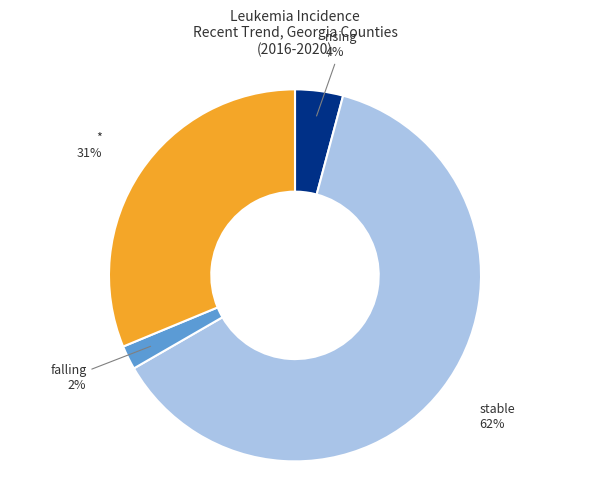

How many segments does this pie chart have?

4